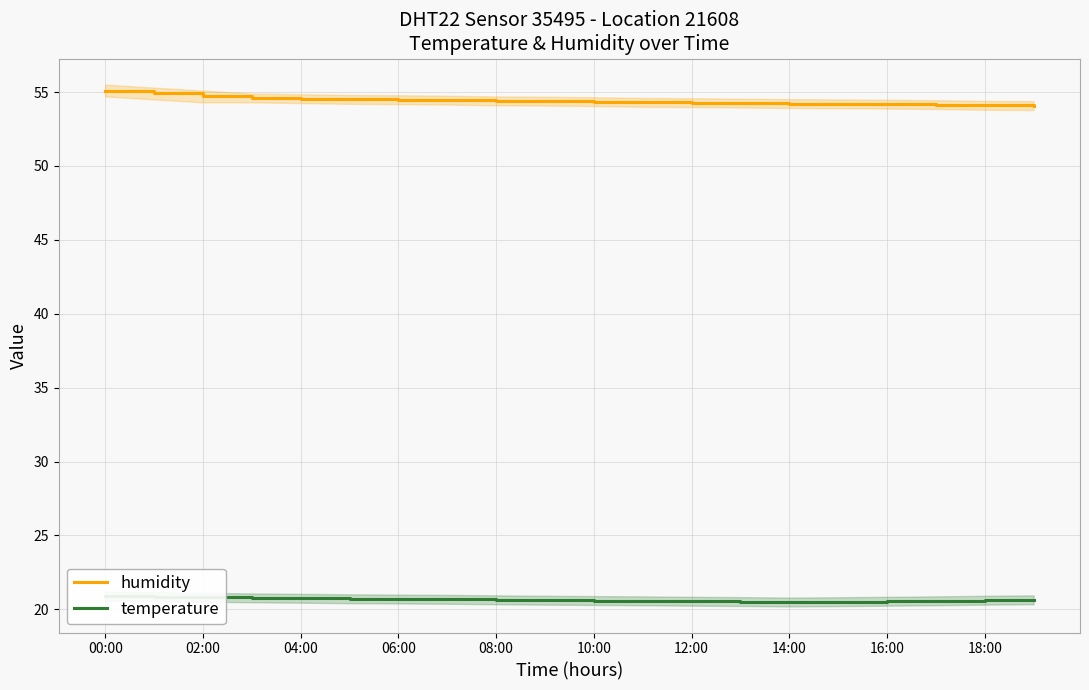

True or false: humidity has a value of 74.0 at 12:00.

False